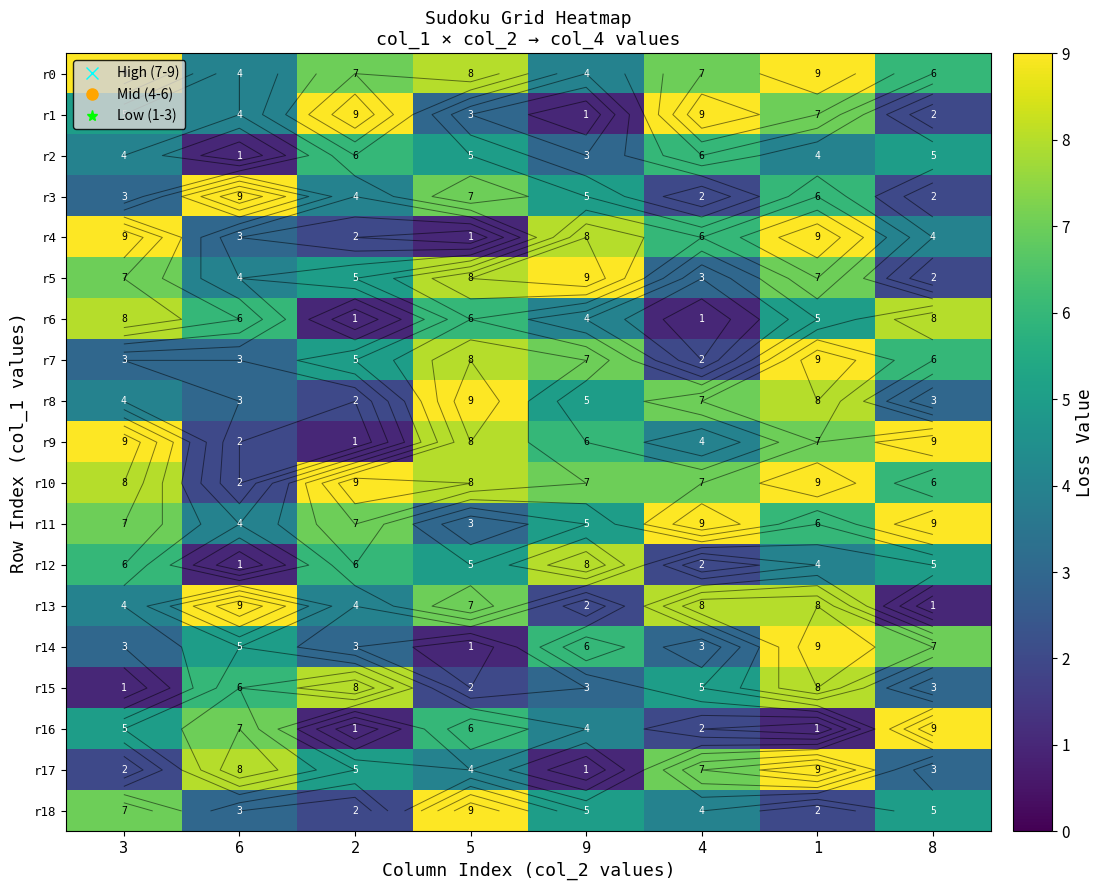

Which series has the widest spread of values?

r1